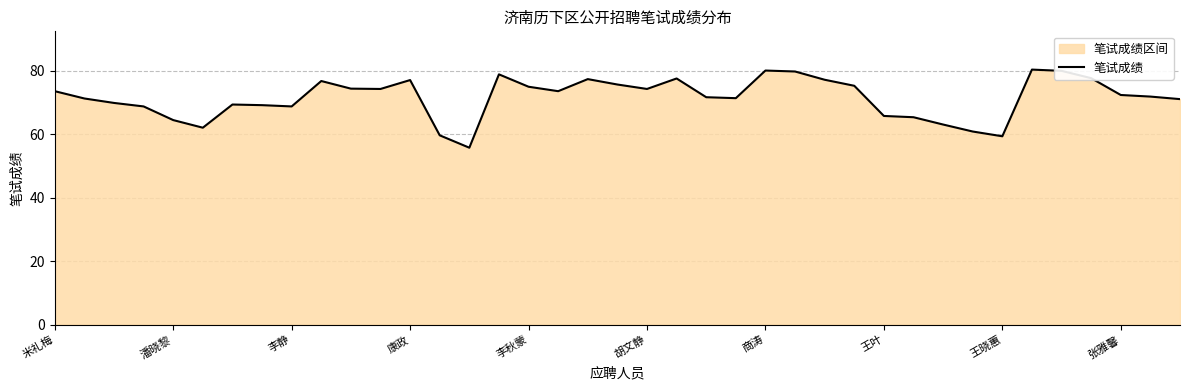

Reading left to right, what are all the values shown in this chart?

73.5	71.2	69.8	68.7	64.4	62.0	69.3	69.1	68.7	76.7	74.3	74.2	77.0	59.6	55.7	78.8	74.9	73.5	77.3	75.6	74.2	77.5	71.6	71.3	80.0	79.7	77.1	75.2	65.7	65.3	63.0	60.8	59.3	80.3	79.9	77.6	72.3	71.8	71.0